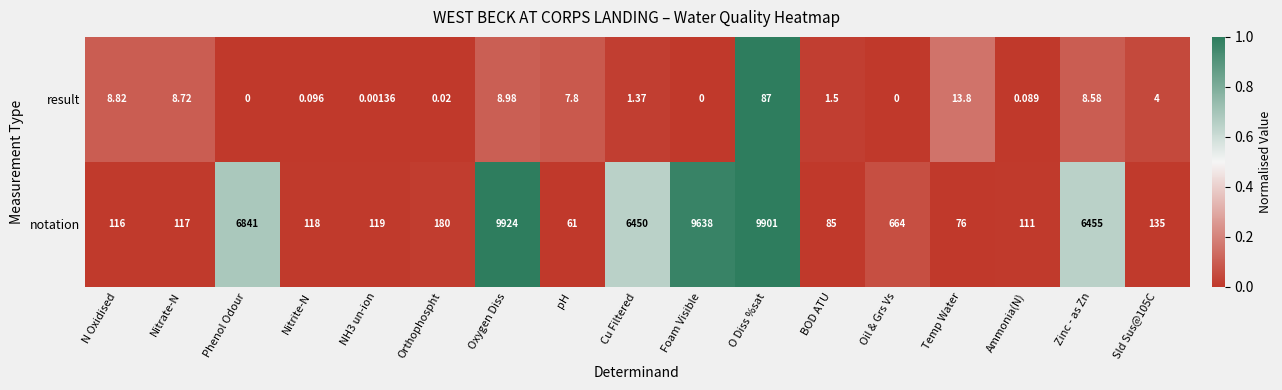

Count the number of categories in the chart.

17